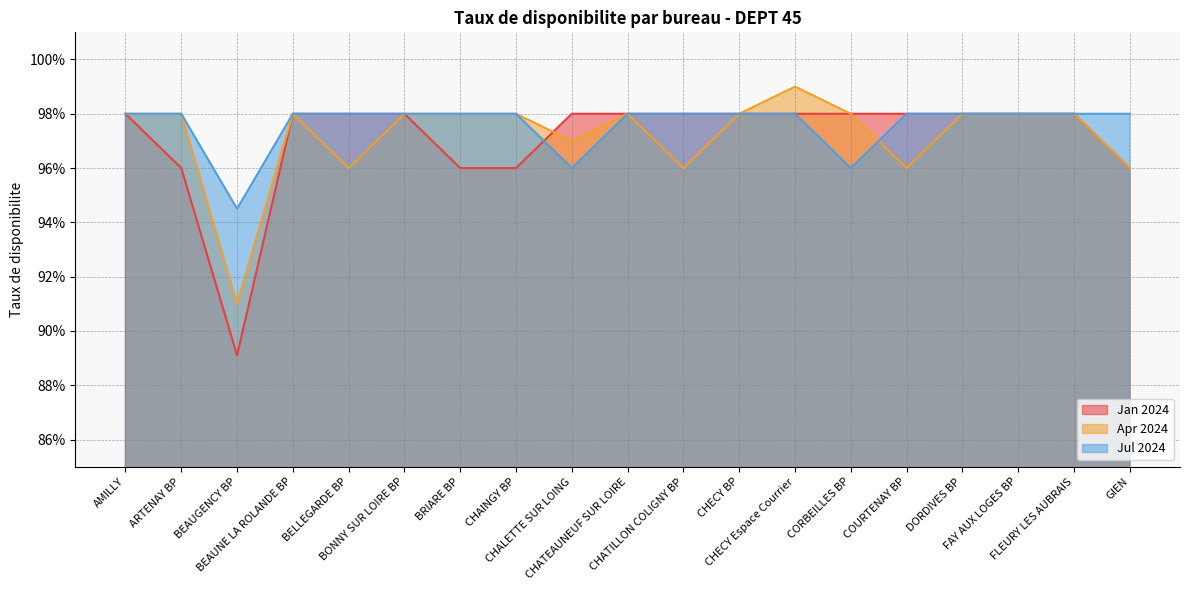

The Jul 2024 series shows 1.4 at CHAINGY BP. True or false?

False